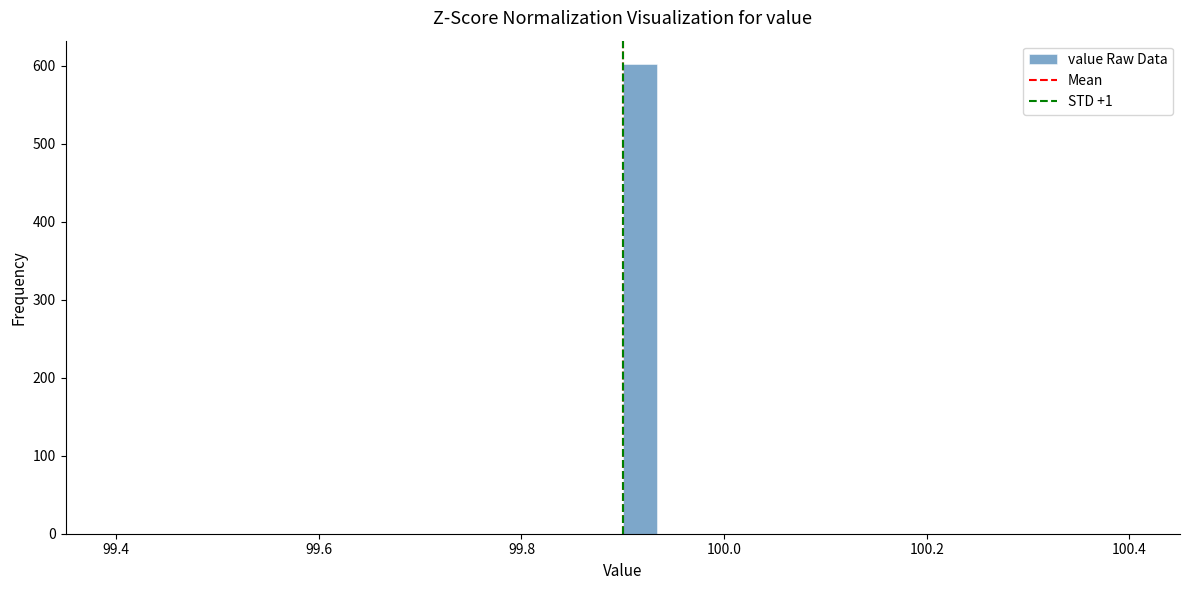

Read against the x-axis, roughly where is the centre of the tallest bar?

99.92